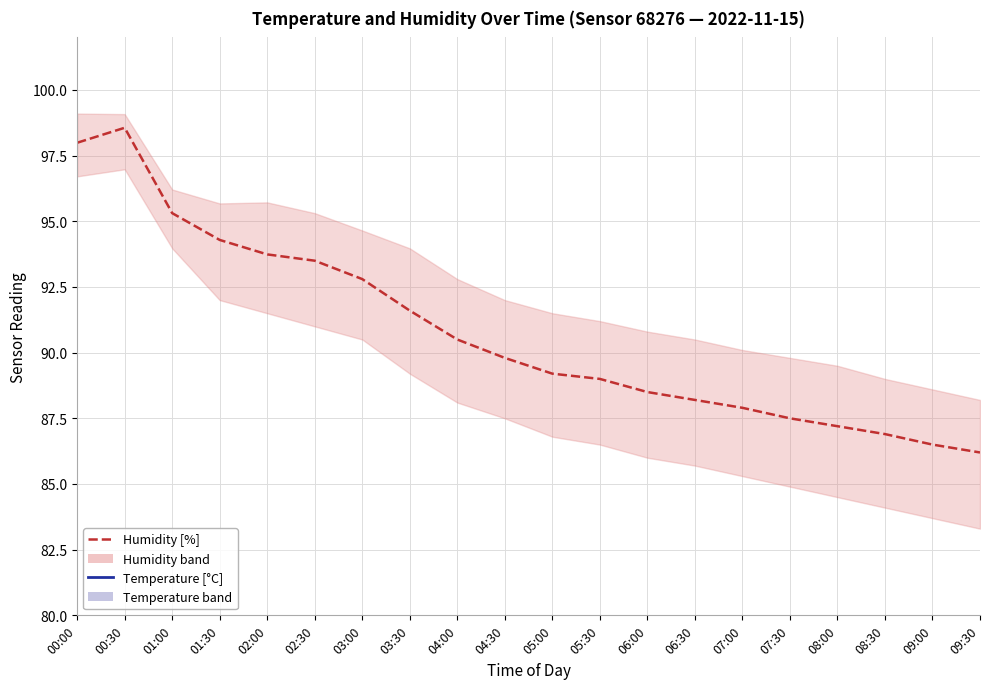

What is the greatest value displayed?

98.6